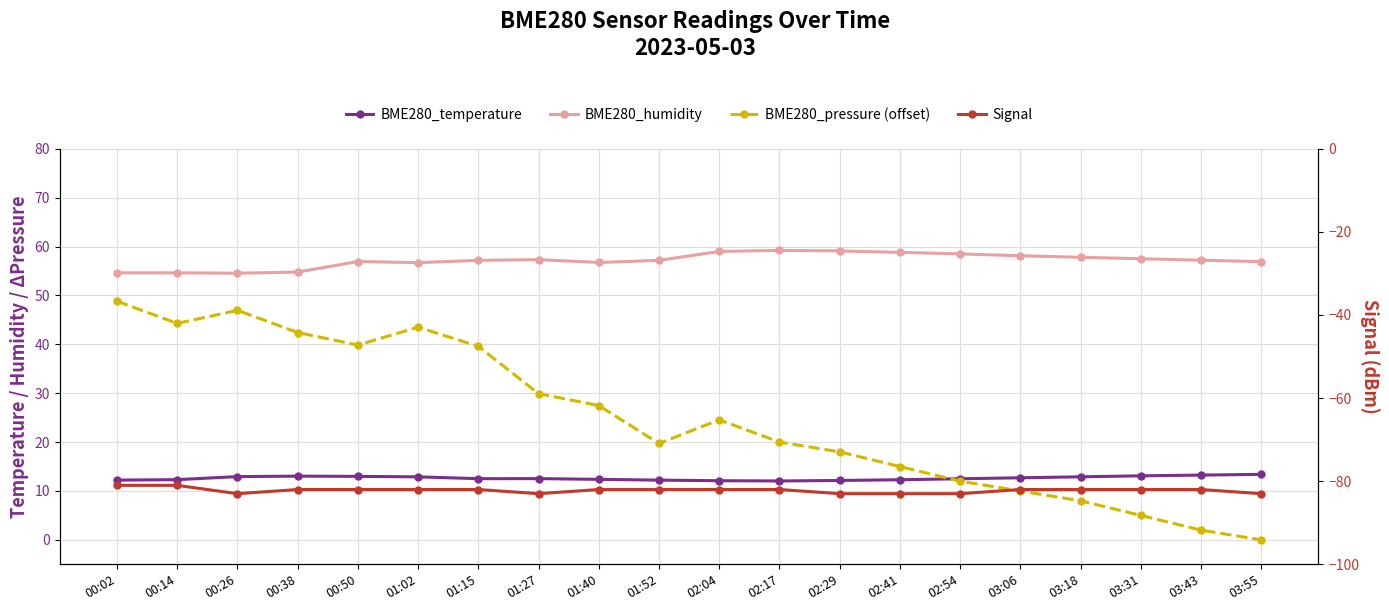

How many lines are shown in the chart?

4